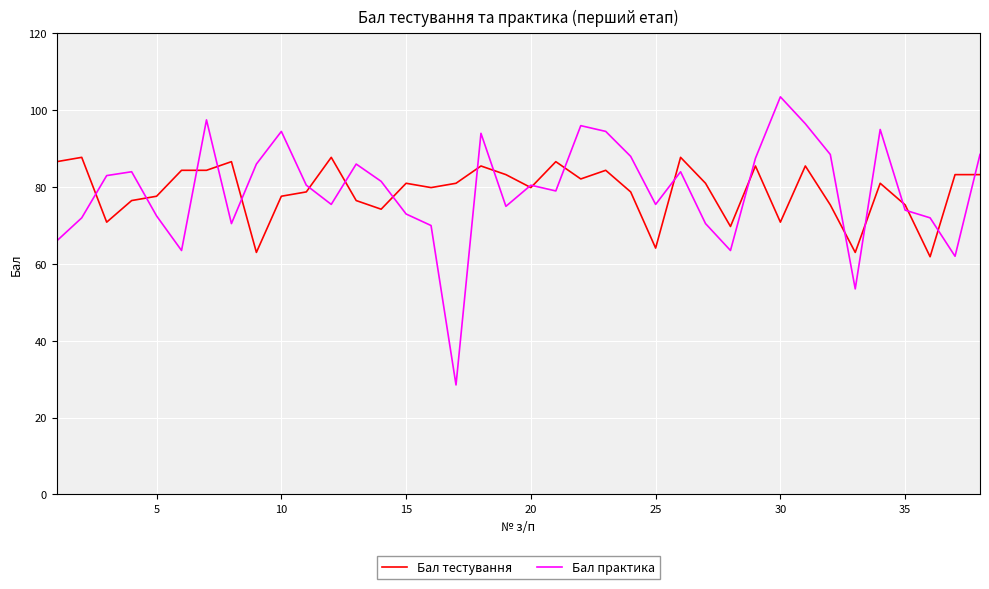

What is the highest value of the Бал практика series?

103.5